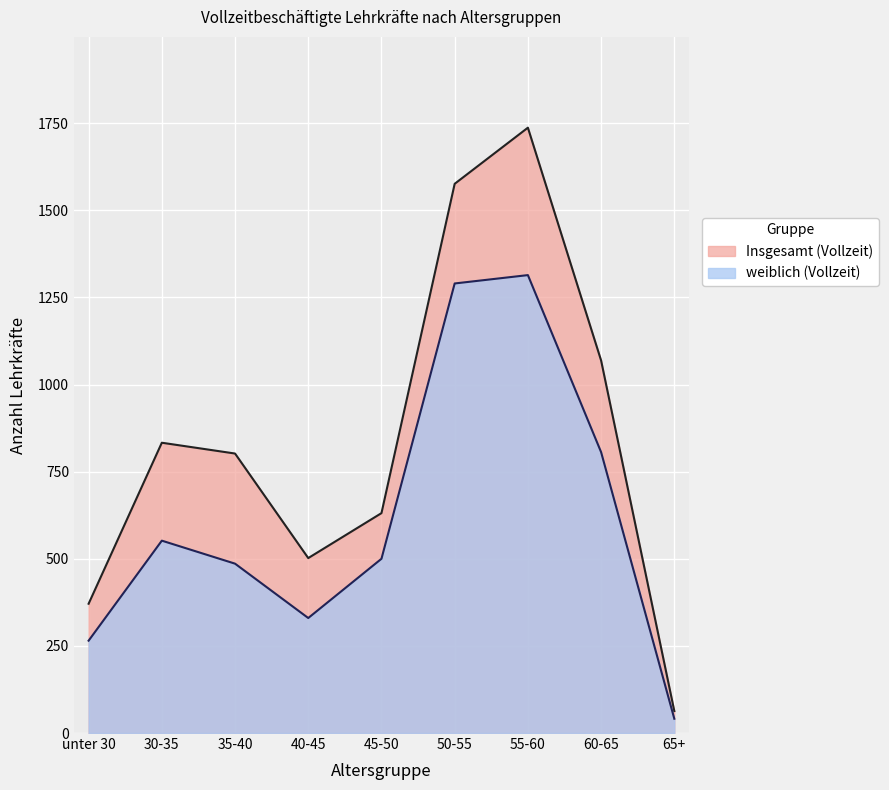

List the series in order of their overall mean, lowest first.

weiblich (Vollzeit), Insgesamt (Vollzeit)